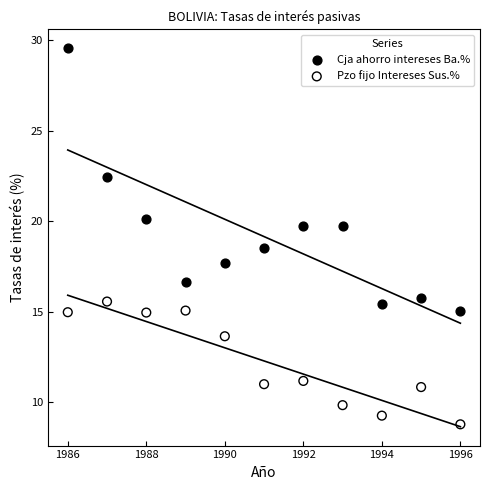

Across all series, what Y value is closest to 19?

18.5